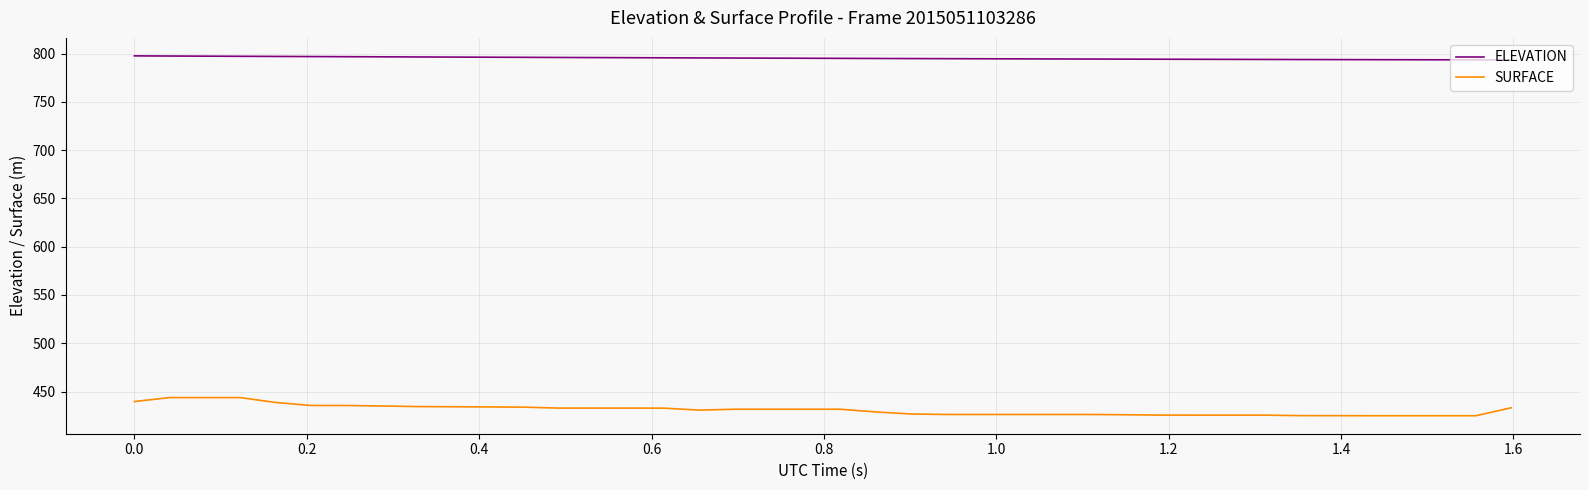

What are all the series names shown in the legend?

ELEVATION, SURFACE